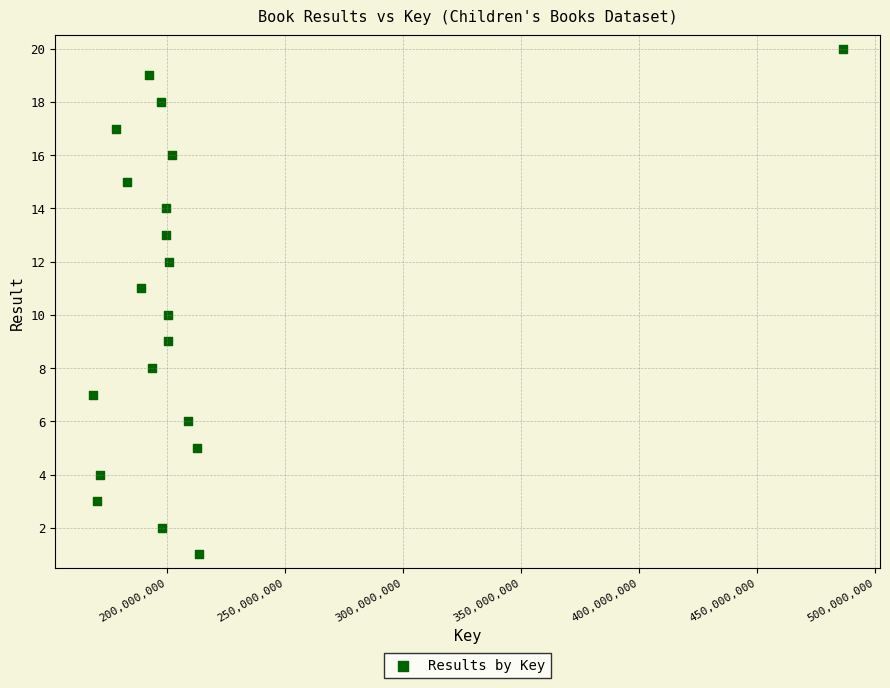

What is the range of Y values (max minus min)?

19